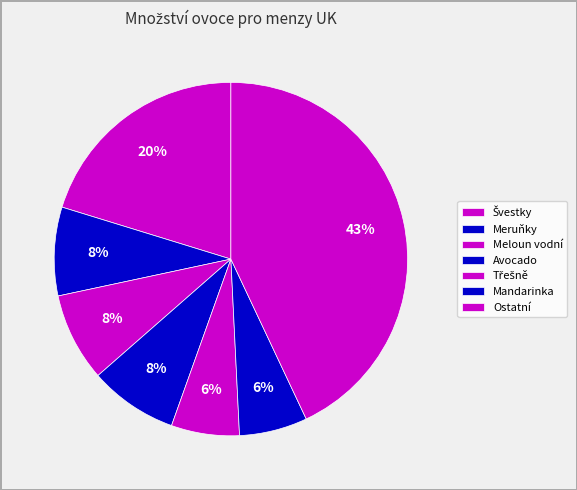

Is it true that Třešně is 6% of the pie?

True